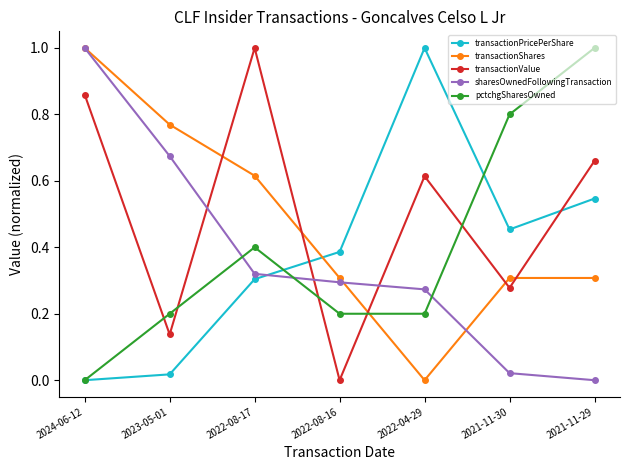

The transactionPricePerShare series shows 0.4 at 2022-08-16. True or false?

True